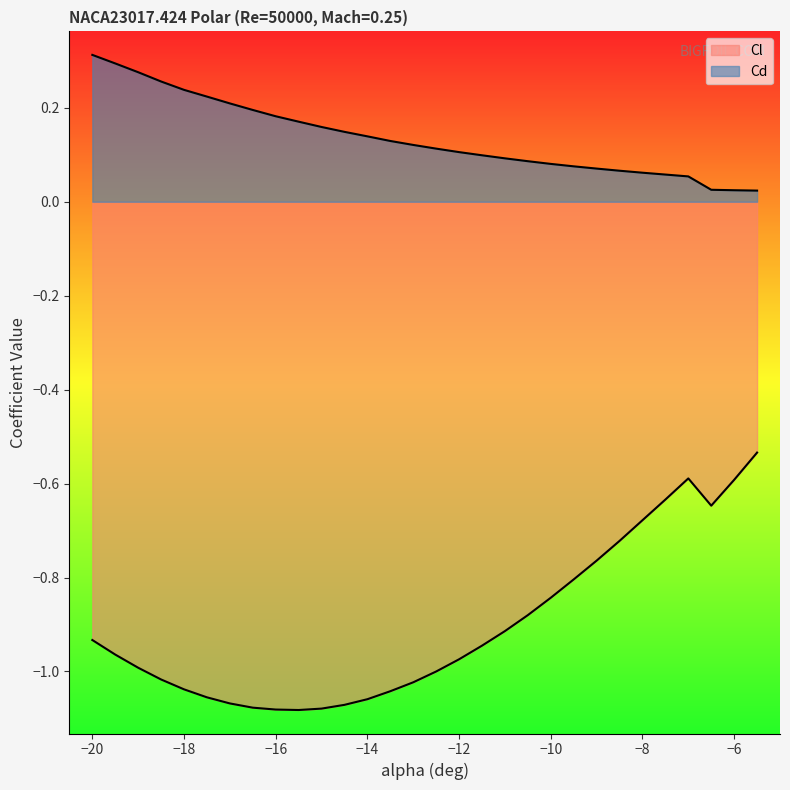

True or false: Cl and Cd cross at least once.

False